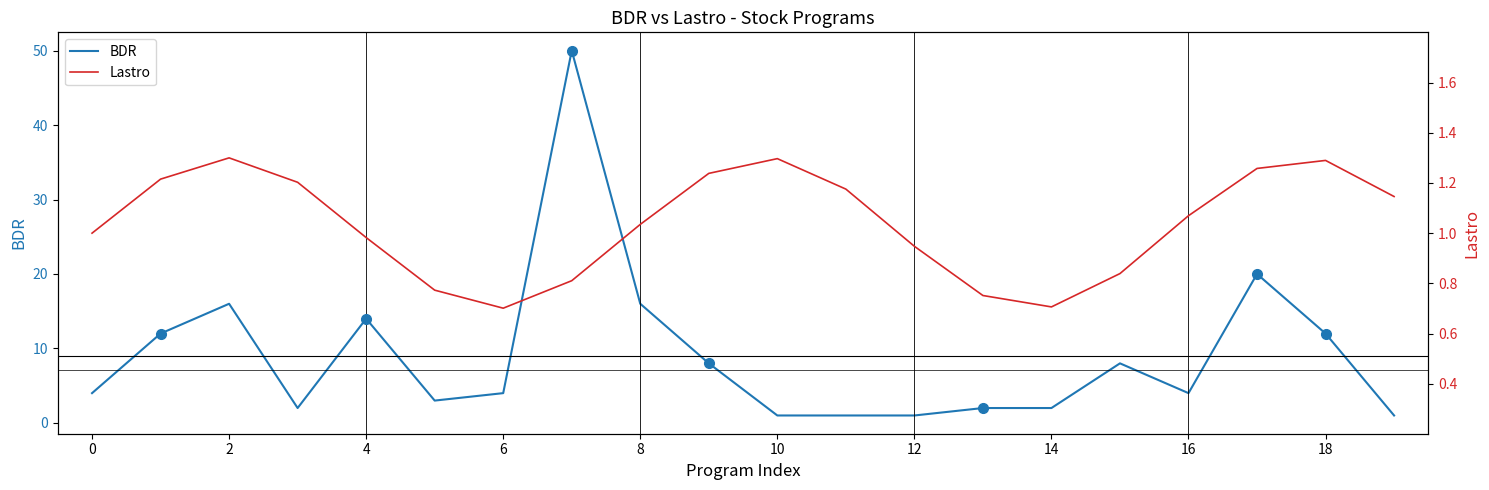

Which category has the lowest value in the BDR series?

10